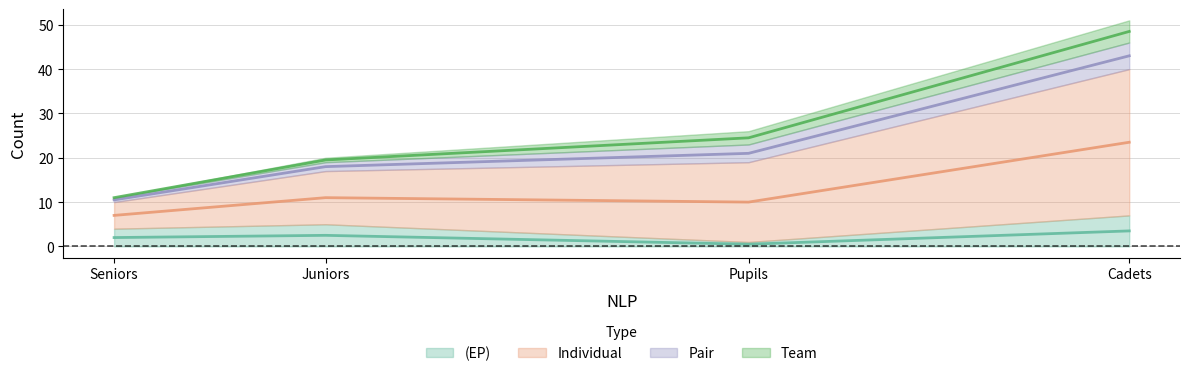

Where is the first local maximum for Team?

Cadets